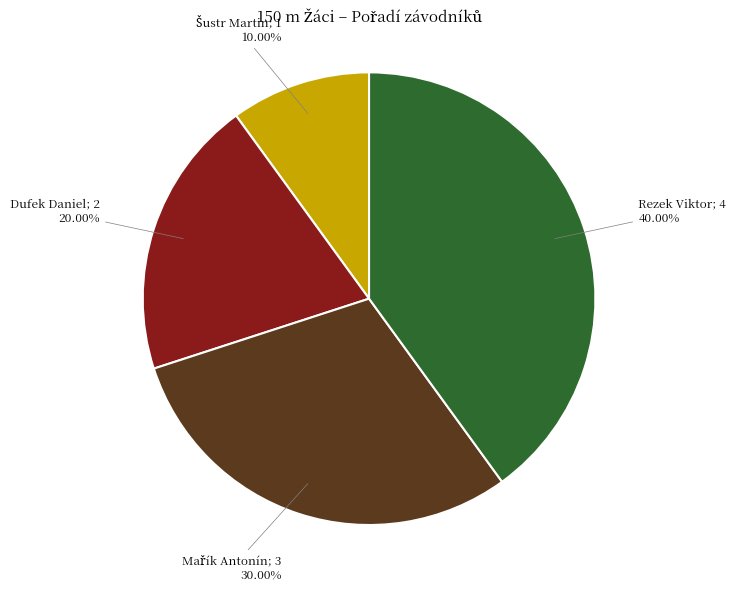

Is there any slice that represents more than half of the pie?

No